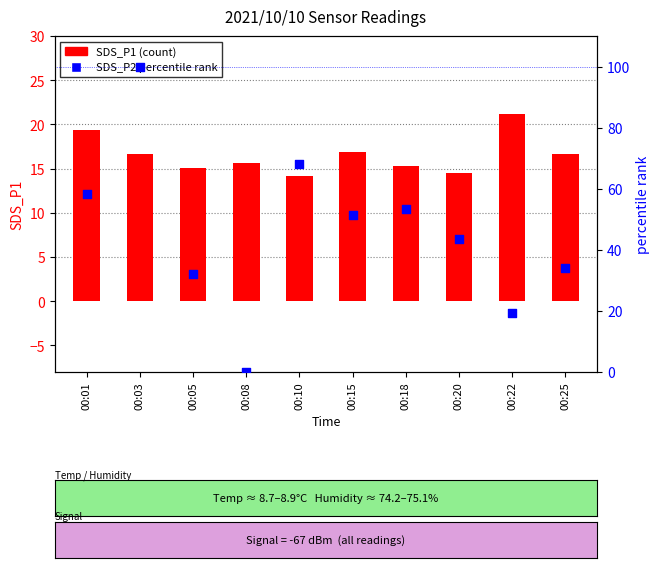

At which category is the sum across all series the highest?

00:03